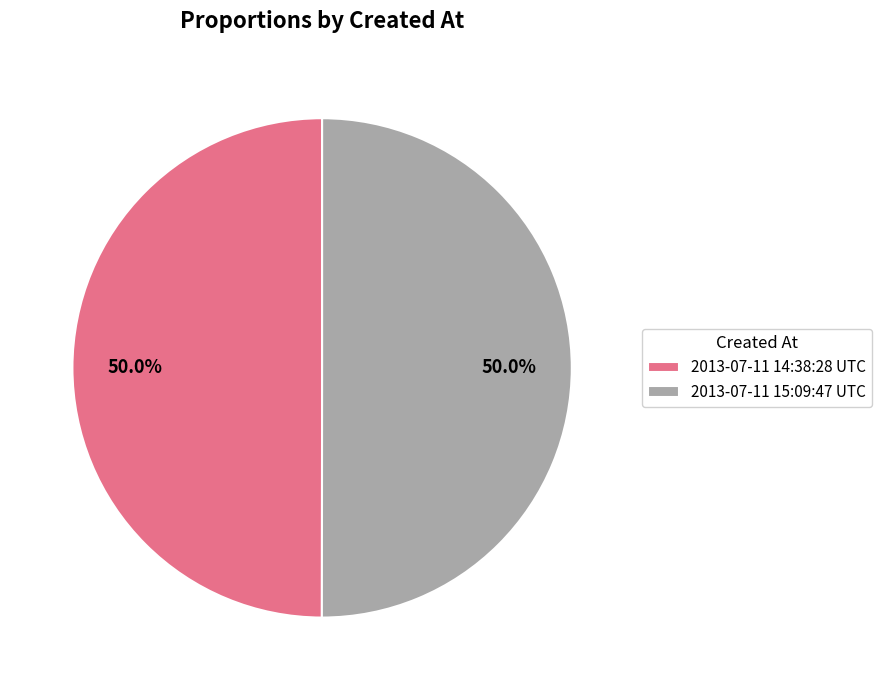

Approximately how many times larger is the value at 2013-07-11 14:38:28 UTC compared to 2013-07-11 15:09:47 UTC?

1.0